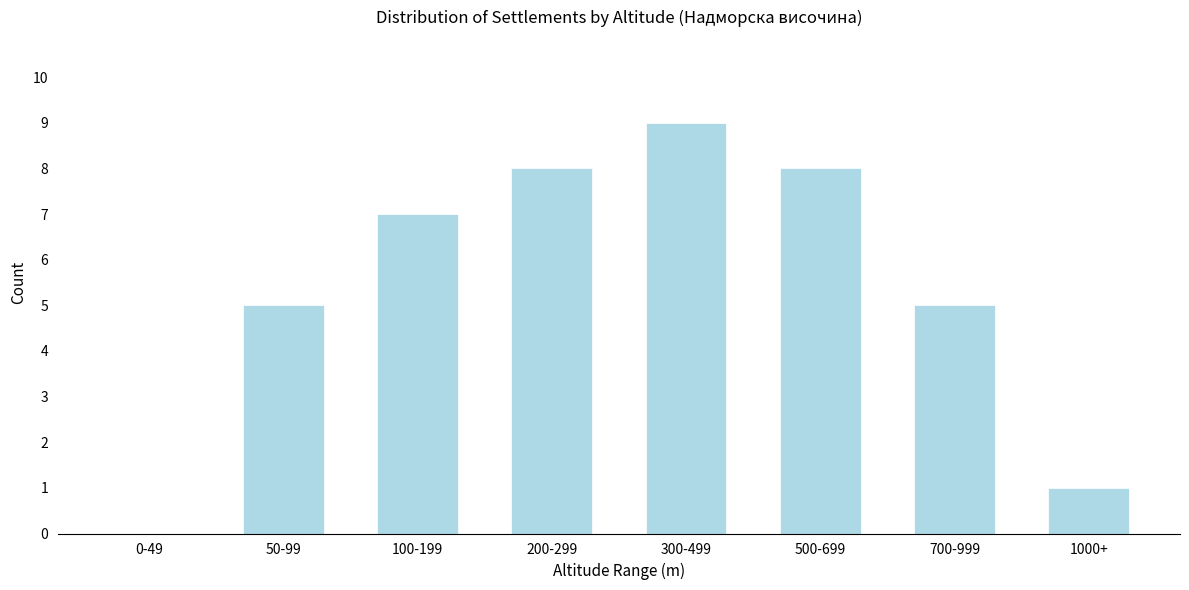

Reading left to right, list all the values displayed in this chart.

0-49=0	50-99=5	100-199=7	200-299=8	300-499=9	500-699=8	700-999=5	1000+=1